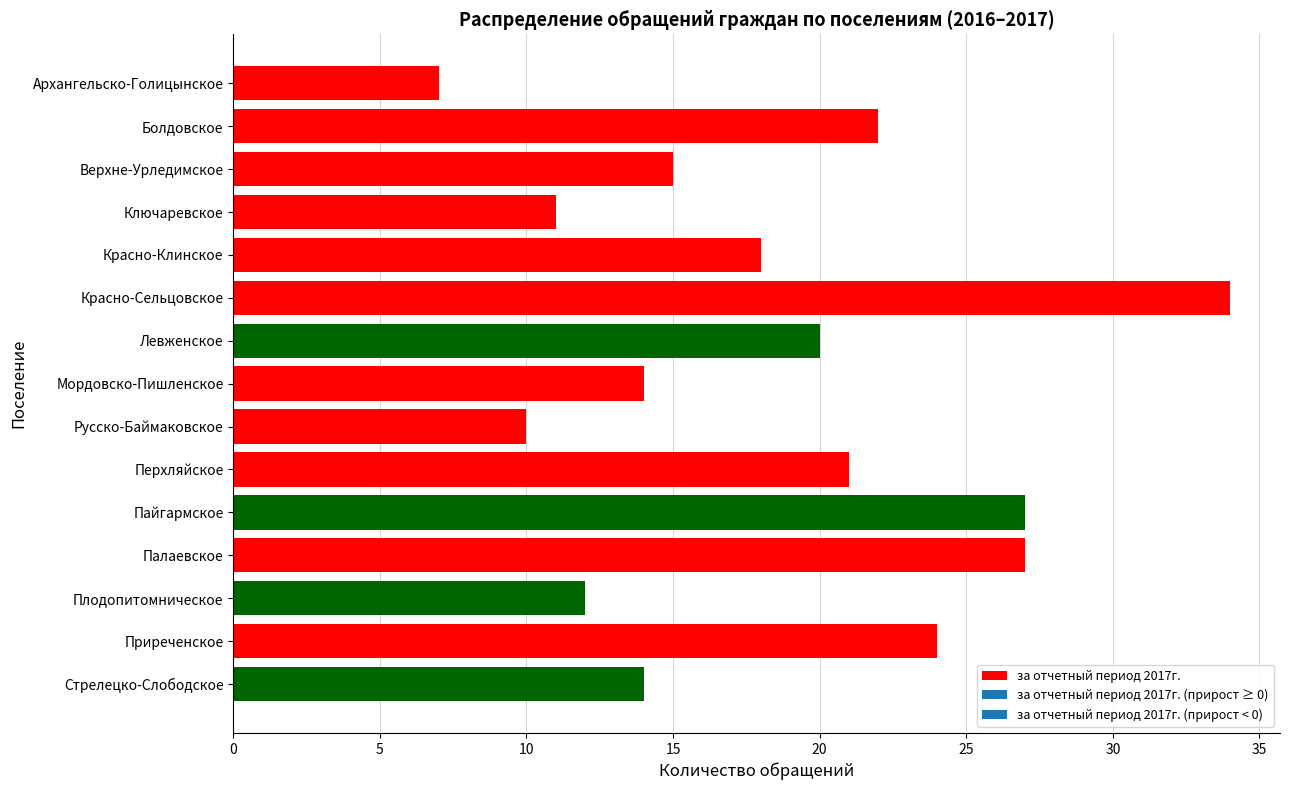

What is the change in value from Архангельско-Голицынское to Верхне-Урледимское?

+8